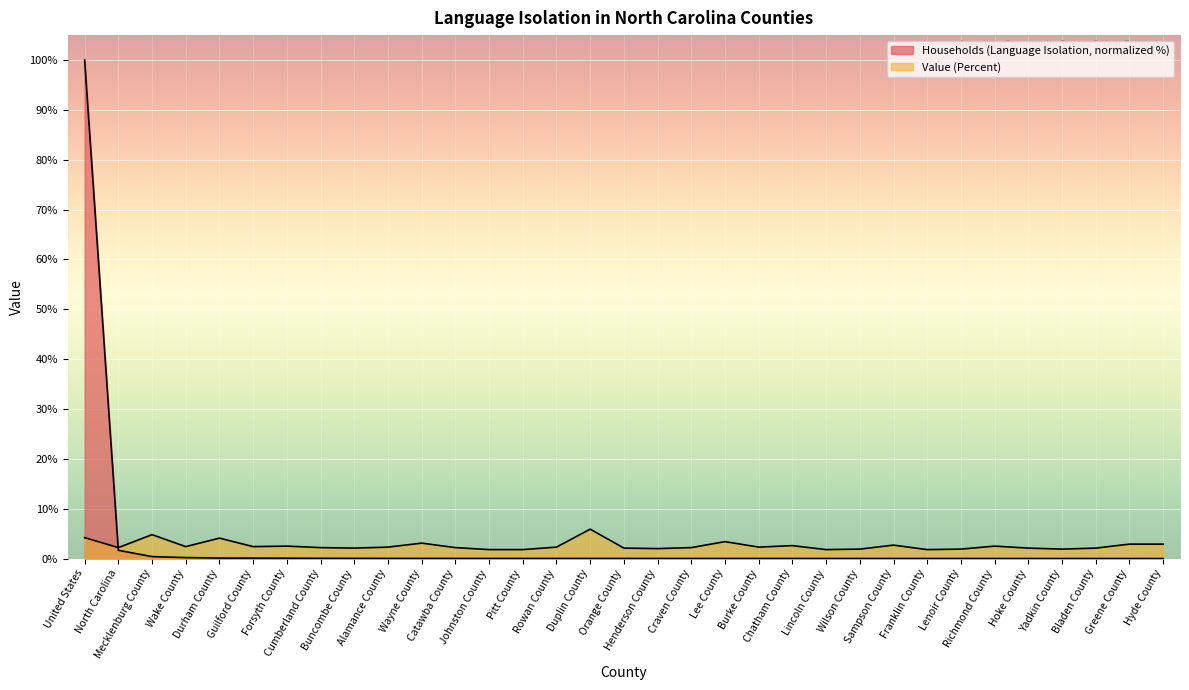

The value of Households (Language Isolation) at Lincoln County is 0.0. True or false?

True